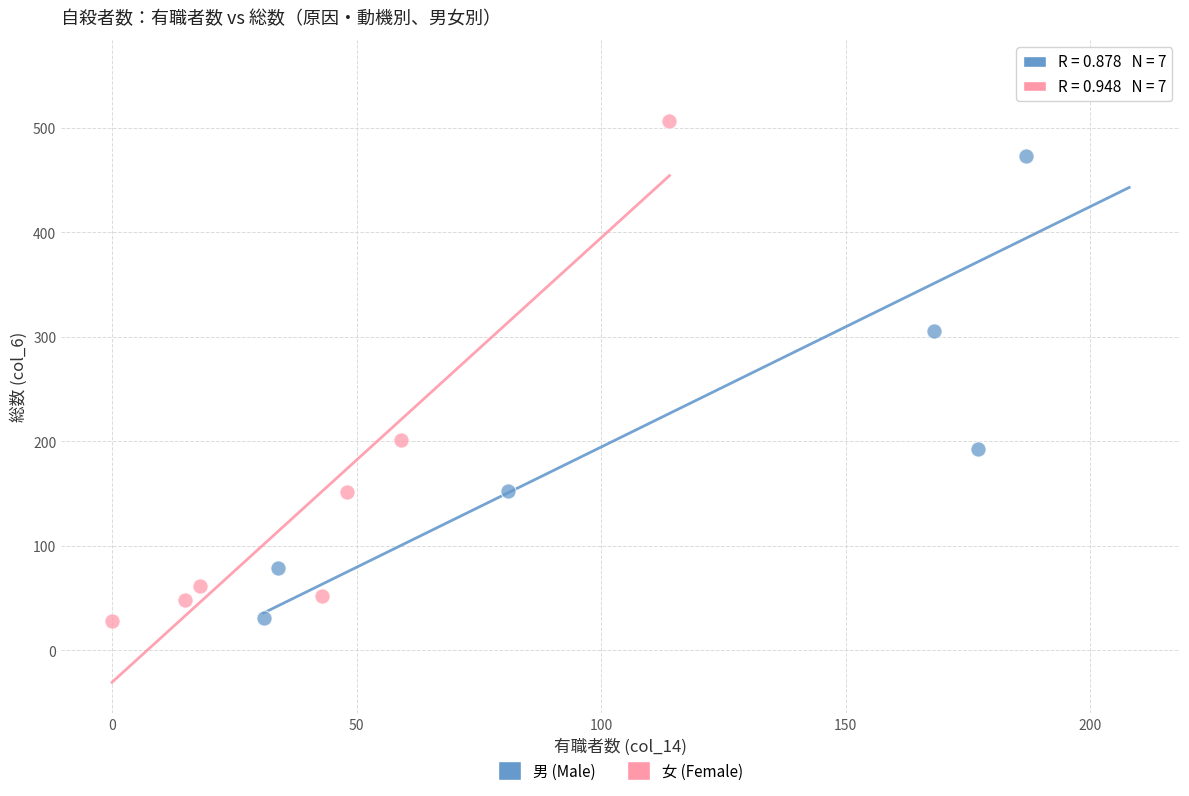

Which series contains the highest Y value?

男 (Male)